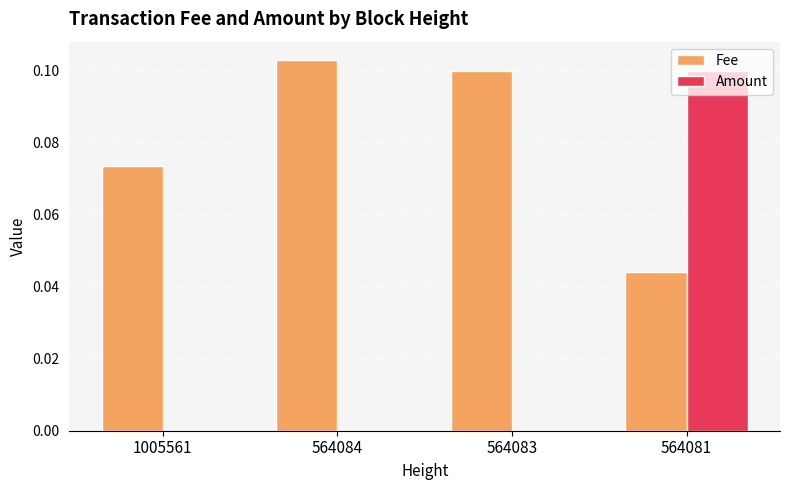

Which series changed the most between 564084 and 564081?

Amount